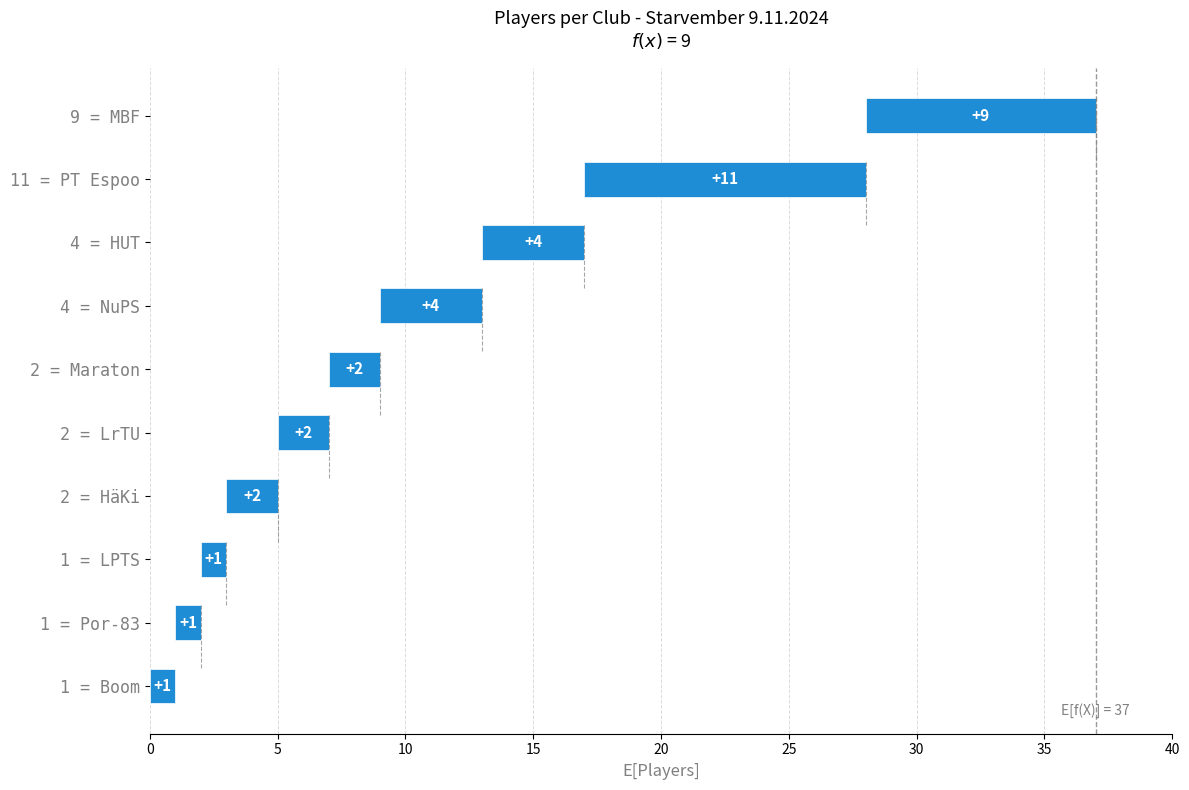

At which category does the chart reach its minimum across all series?

LPTS